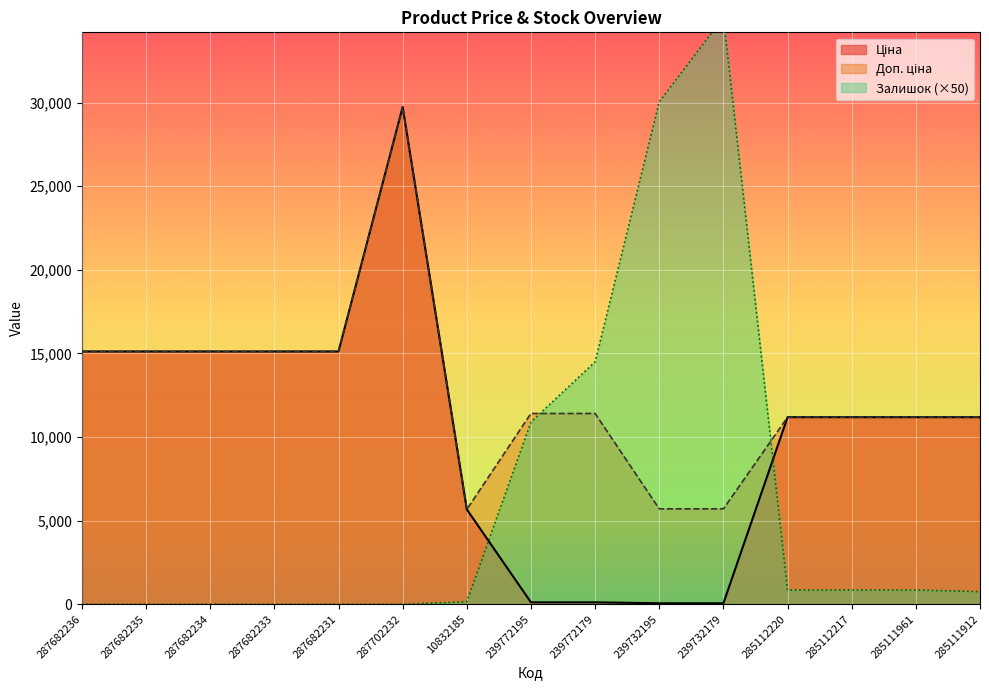

How many lines are shown in the chart?

3